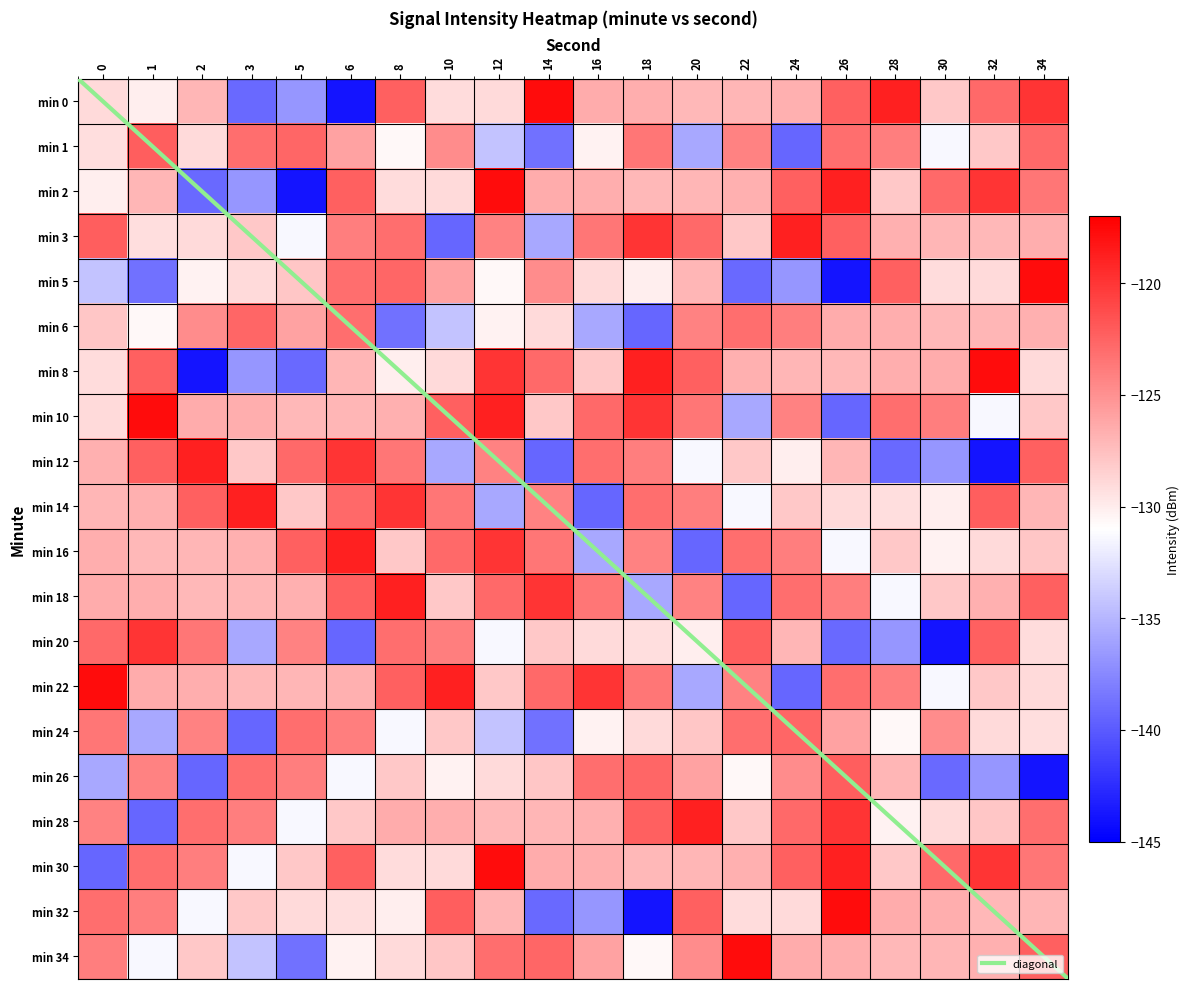

Is it true that 18 equals -62.2 at 8?

False